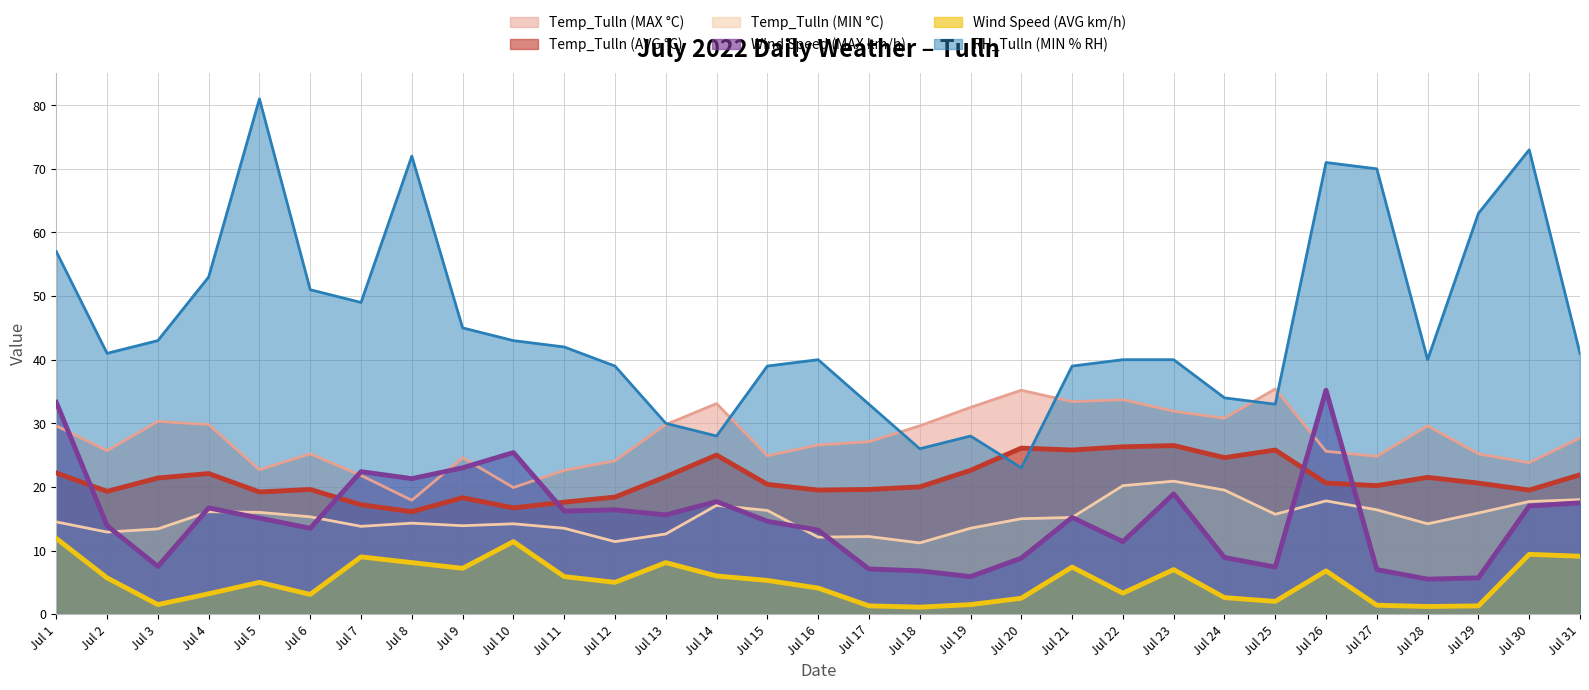

True or false: Temp_Tulln (AVG °C) and Temp_Tulln (MIN °C) cross at least once.

False